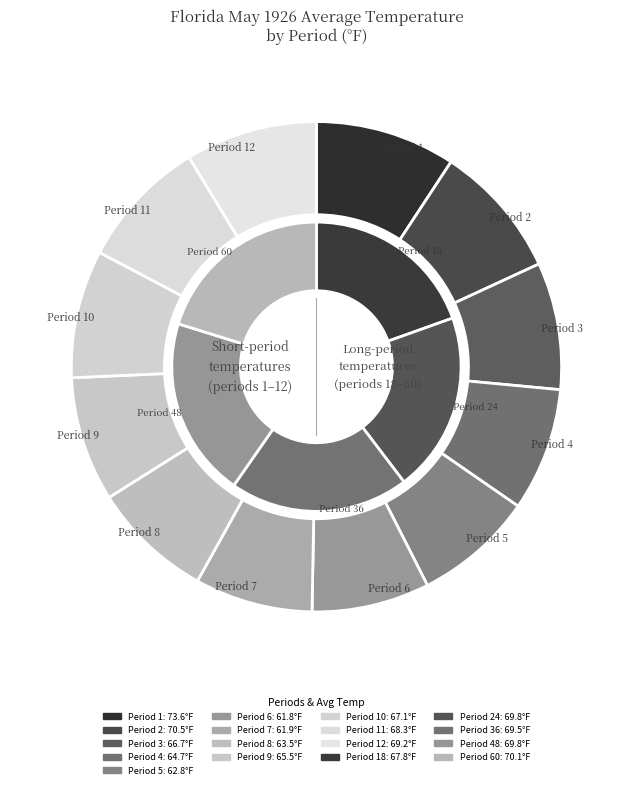

Does any single category account for the majority?

No